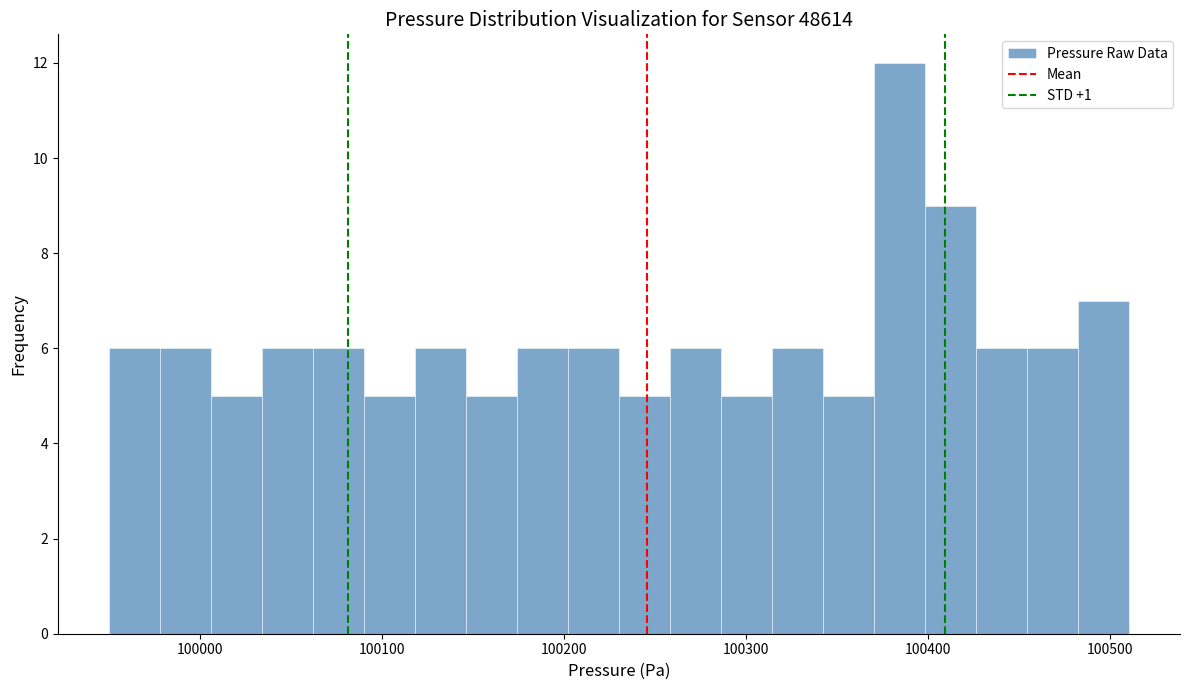

Read against the x-axis, roughly where is the centre of the tallest bar?

100380